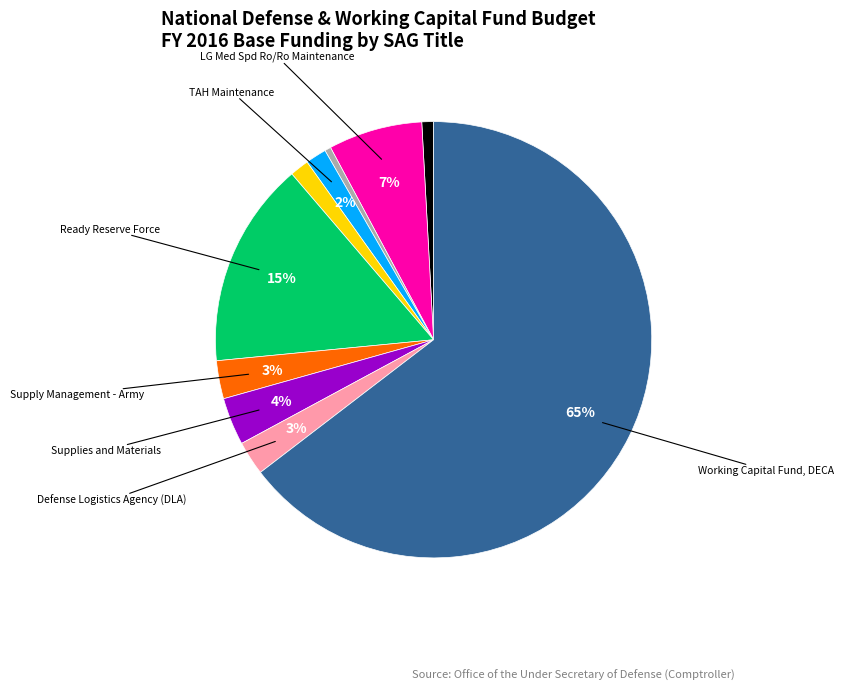

Is there a majority slice in this chart?

Yes